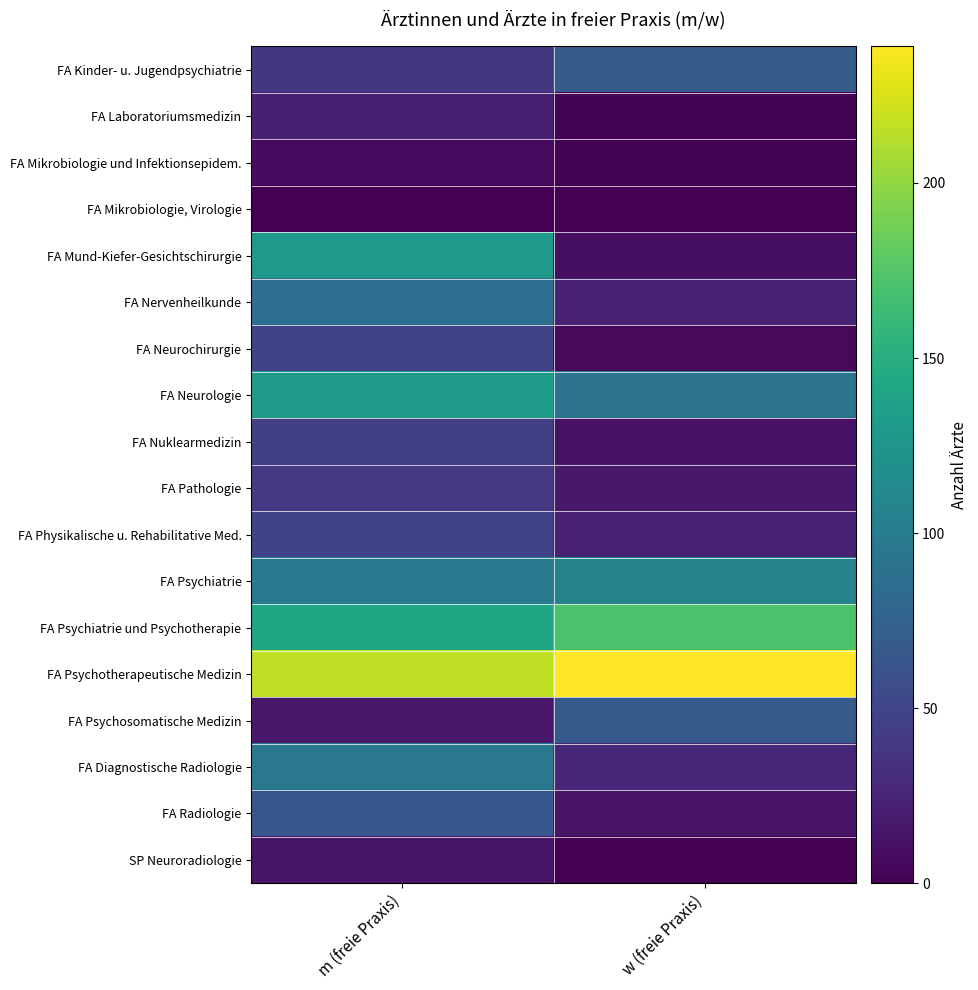

Reading left to right, transcribe all the data shown in this chart.

FA Kinder- u. Jugendpsychiatrie: m (freie Praxis)=39	w (freie Praxis)=70
FA Laboratoriumsmedizin: m (freie Praxis)=21	w (freie Praxis)=2
FA Mikrobiologie und Infektionsepidem.: m (freie Praxis)=7	w (freie Praxis)=1
FA Mikrobiologie, Virologie: m (freie Praxis)=0	w (freie Praxis)=0
FA Mund-Kiefer-Gesichtschirurgie: m (freie Praxis)=128	w (freie Praxis)=9
FA Nervenheilkunde: m (freie Praxis)=87	w (freie Praxis)=23
FA Neurochirurgie: m (freie Praxis)=48	w (freie Praxis)=6
FA Neurologie: m (freie Praxis)=131	w (freie Praxis)=91
FA Nuklearmedizin: m (freie Praxis)=45	w (freie Praxis)=12
FA Pathologie: m (freie Praxis)=40	w (freie Praxis)=16
FA Physikalische u. Rehabilitative Med.: m (freie Praxis)=48	w (freie Praxis)=23
FA Psychiatrie: m (freie Praxis)=98	w (freie Praxis)=107
FA Psychiatrie und Psychotherapie: m (freie Praxis)=141	w (freie Praxis)=171
FA Psychotherapeutische Medizin: m (freie Praxis)=216	w (freie Praxis)=239
FA Psychosomatische Medizin: m (freie Praxis)=16	w (freie Praxis)=68
FA Diagnostische Radiologie: m (freie Praxis)=96	w (freie Praxis)=27
FA Radiologie: m (freie Praxis)=64	w (freie Praxis)=13
SP Neuroradiologie: m (freie Praxis)=14	w (freie Praxis)=0